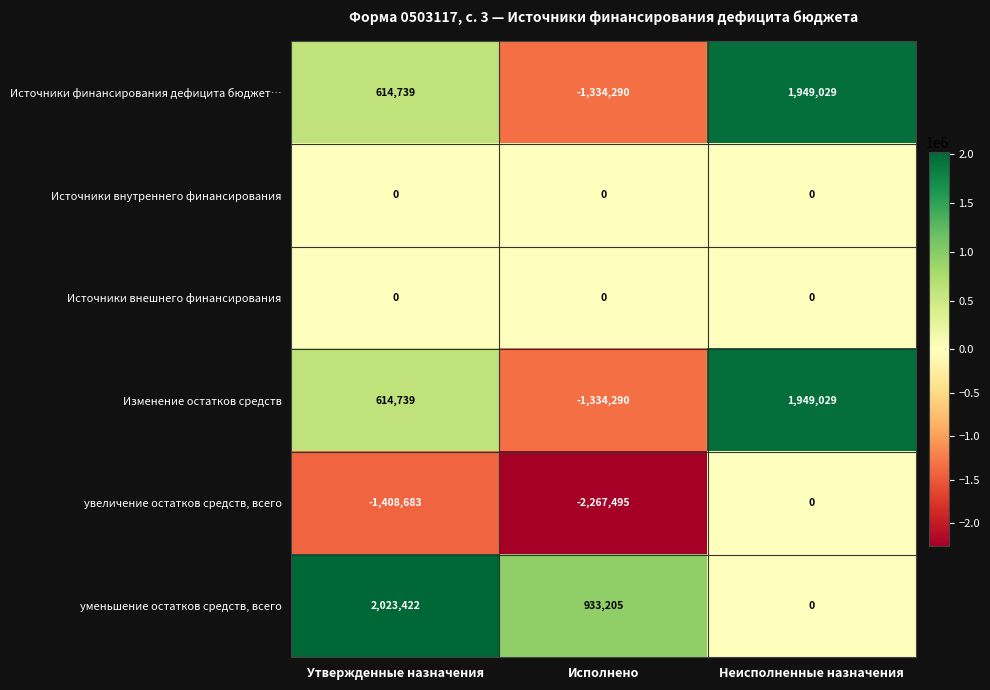

What is the difference between the maximum and minimum values in the Источники финансирования дефицита бюджет… series?

3283319